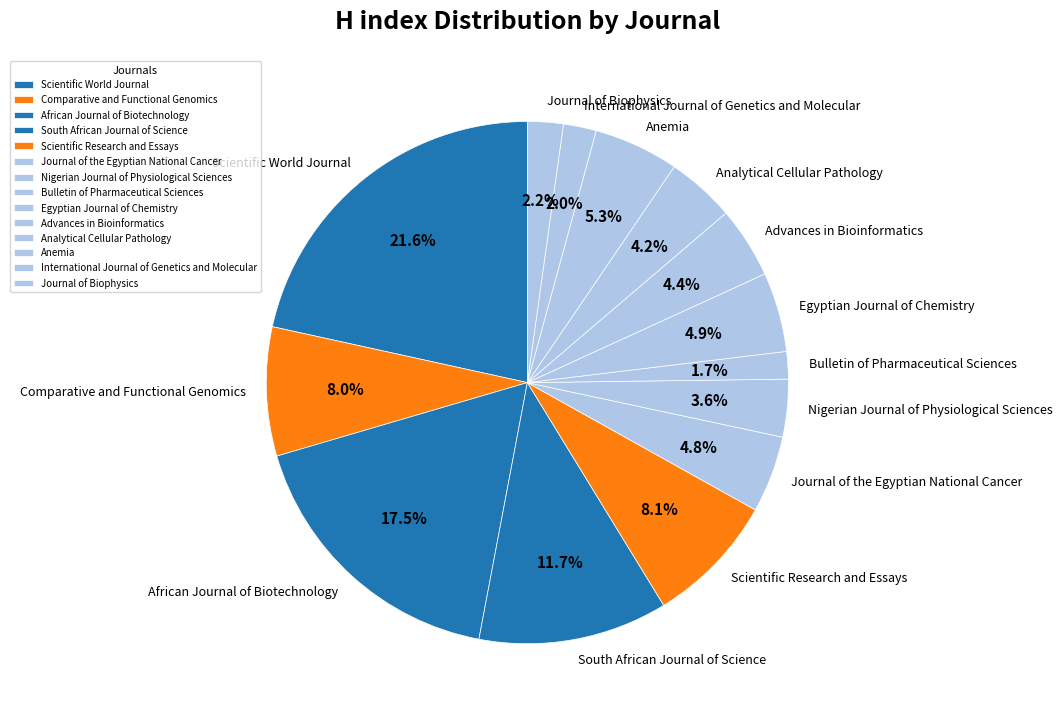

Which category has the biggest portion of the pie?

Scientific World Journal